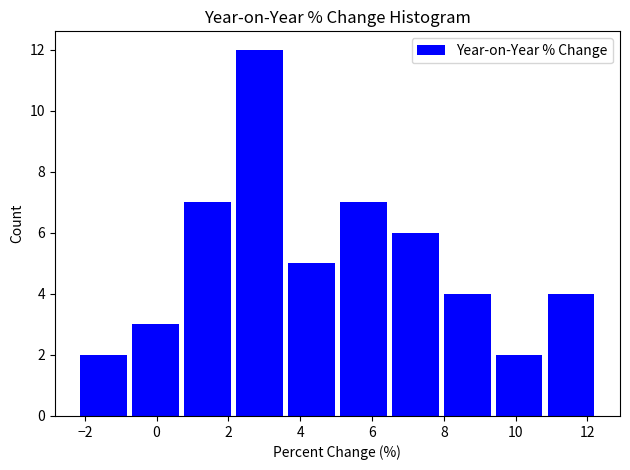

Over which range of the x-axis is the bar tallest?

2.2 to 3.6